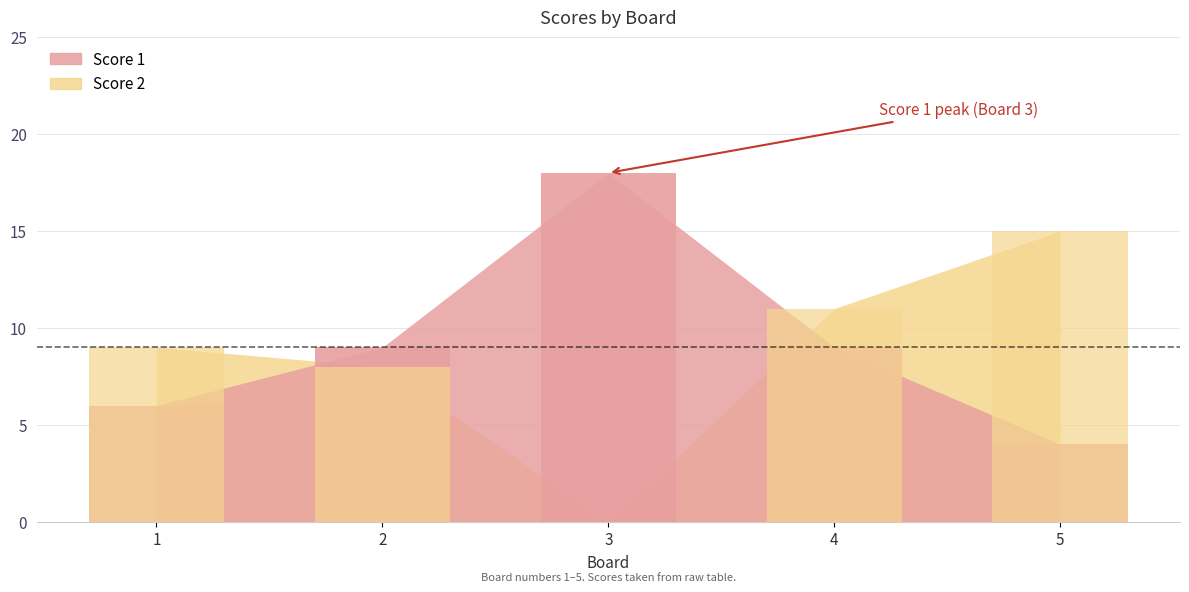

How many data points in Score 1 are less than 9?

2